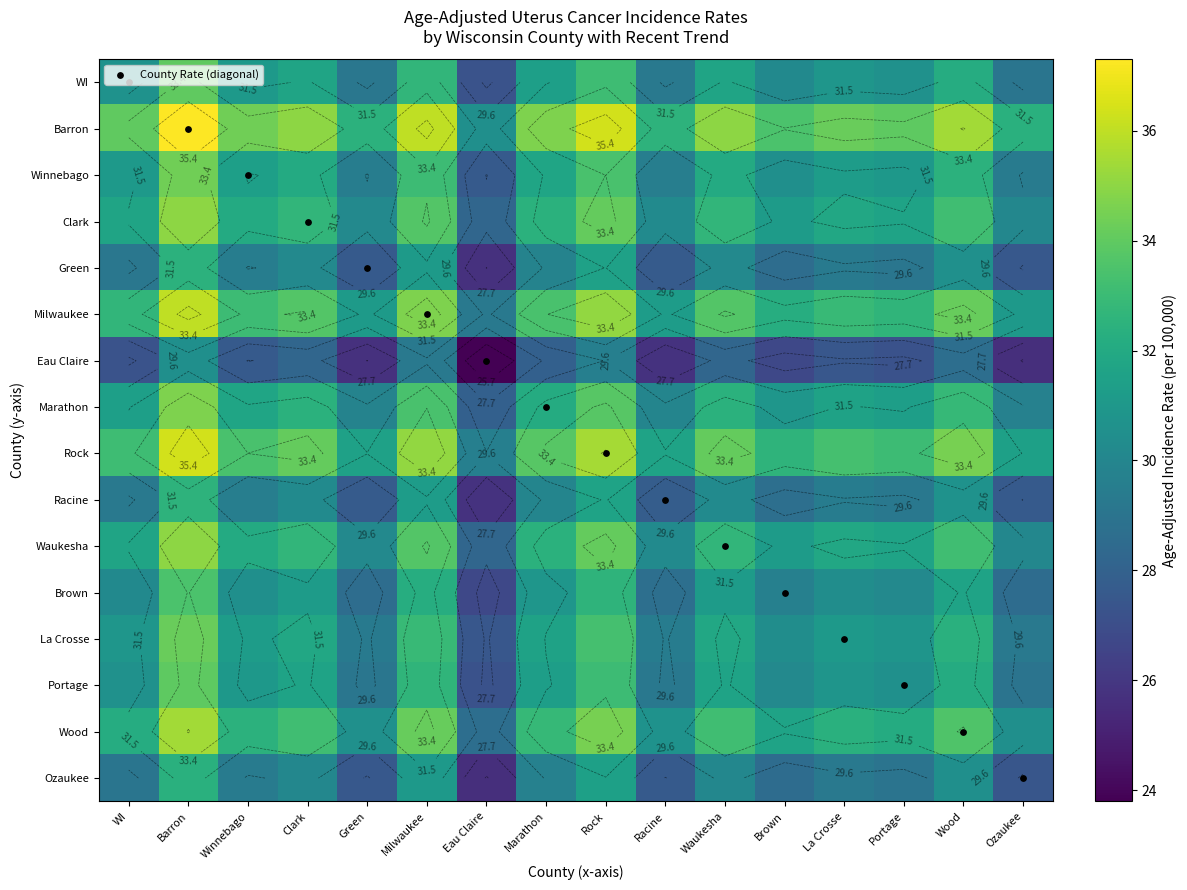

The WI series shows 30.2 at Brown. True or false?

True